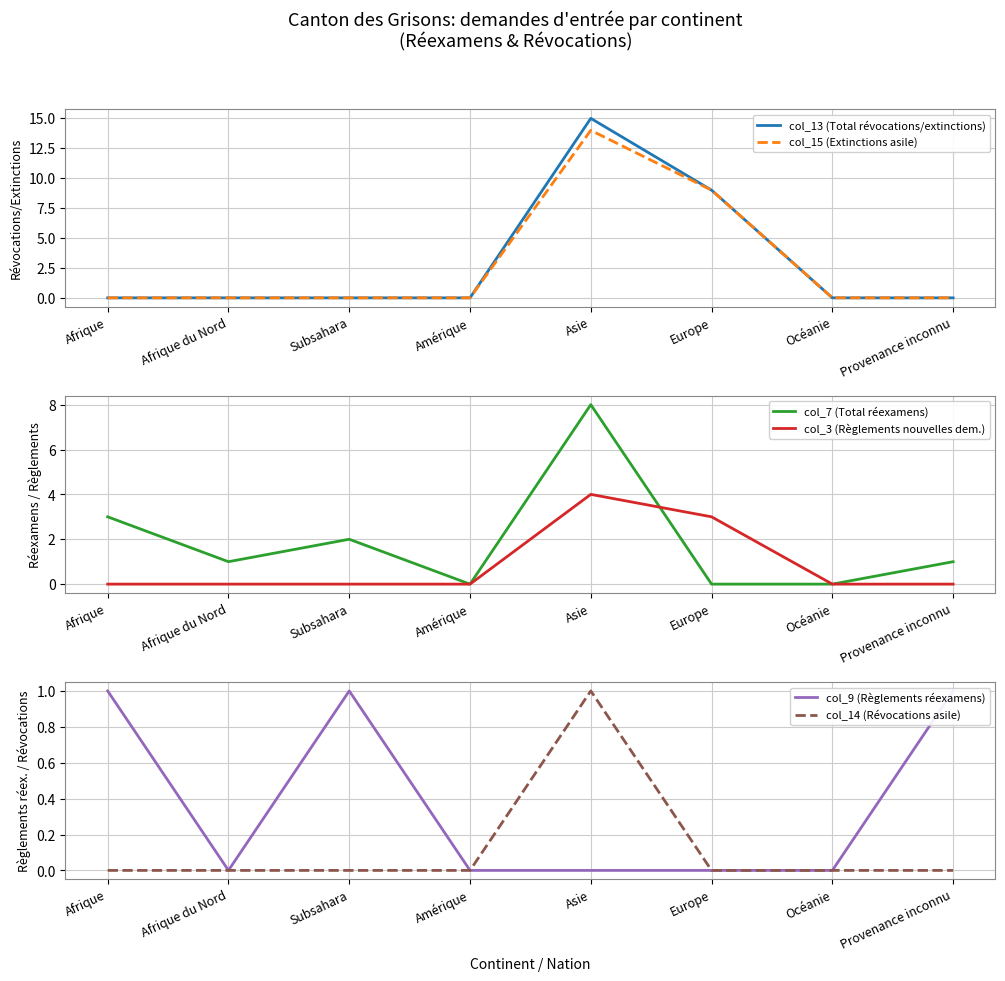

What is the greatest value displayed?

15